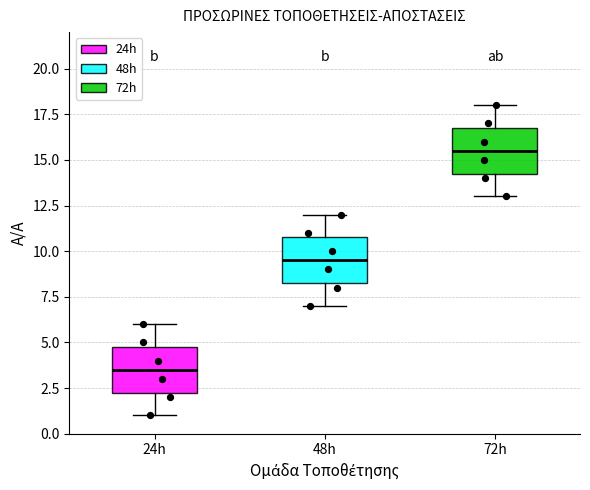

Reading left to right, read every box against the y-axis: the position of its median line, the range the box covers, and the ends of its whiskers. The values are not printed on the chart, so give them approximately, as read against the axis.

24h: median 3.5, box 2.5 to 5.0, whiskers 1.0 to 6.0
48h: median 9.5, box 8.5 to 11.0, whiskers 7.0 to 12.0
72h: median 15.5, box 14.5 to 17.0, whiskers 13.0 to 18.0